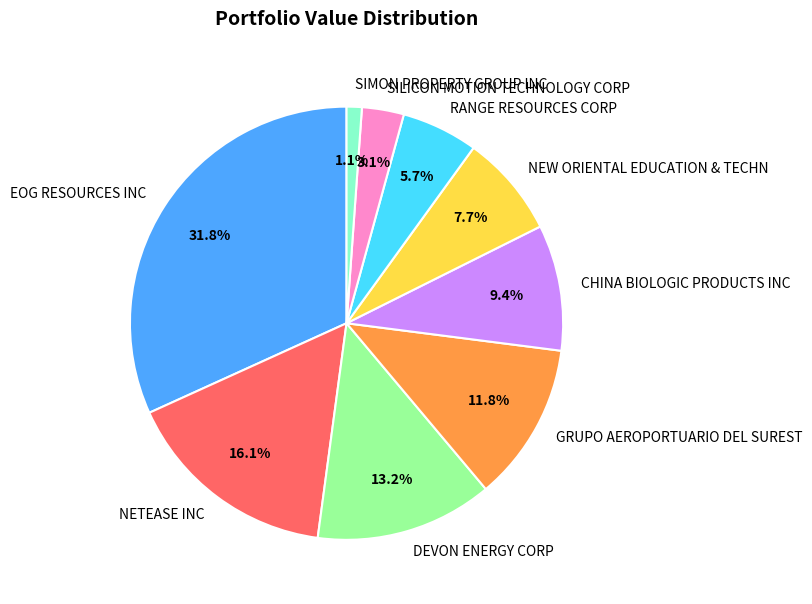

To the nearest percent, what is the difference between the largest and smallest slice percentages?

31%